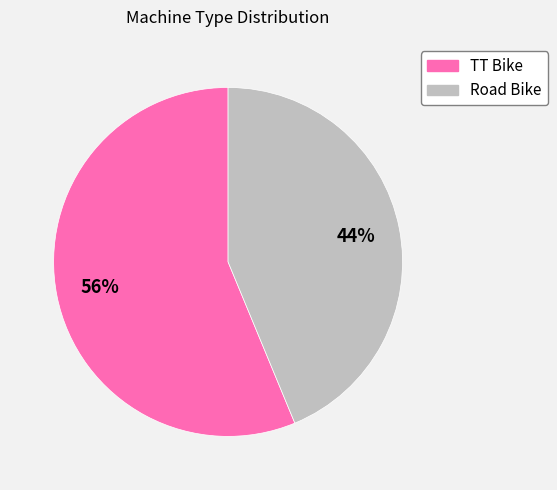

Do Road Bike and TT Bike together represent more than half of the pie?

Yes